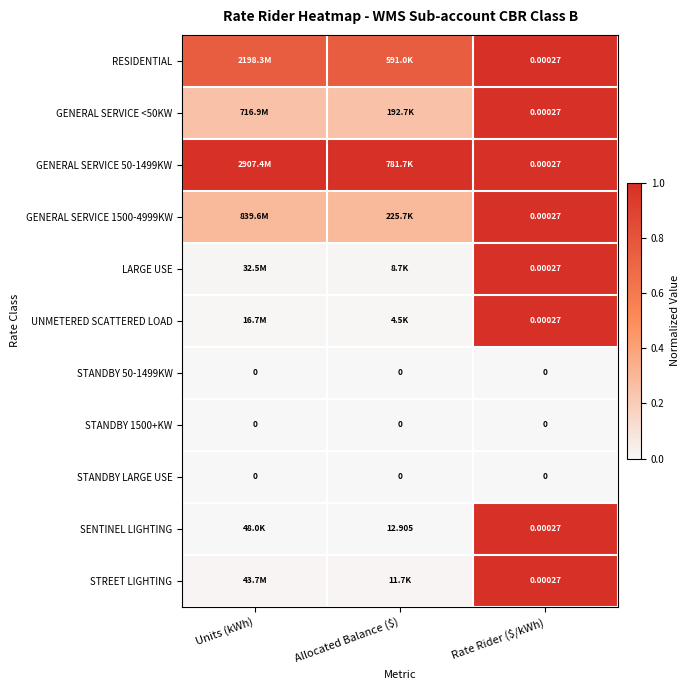

Is the value of STANDBY 50-1499KW at Units (kWh) greater than the value of GENERAL SERVICE <50KW at Rate Rider ($/kWh)?

No